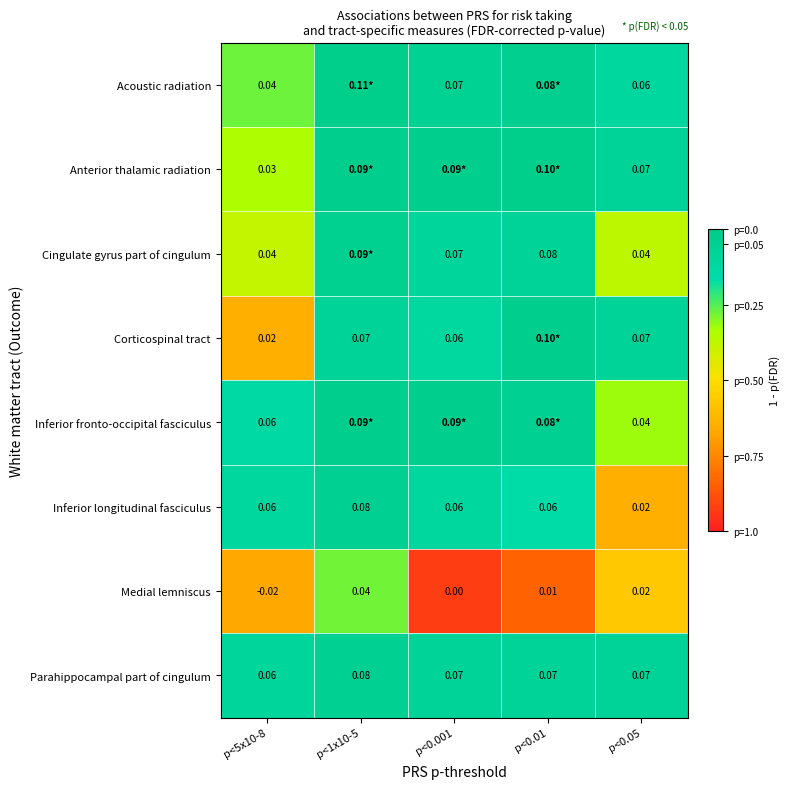

True or false: Inferior longitudinal fasciculus has a value of 1.3 at p<0.01.

False